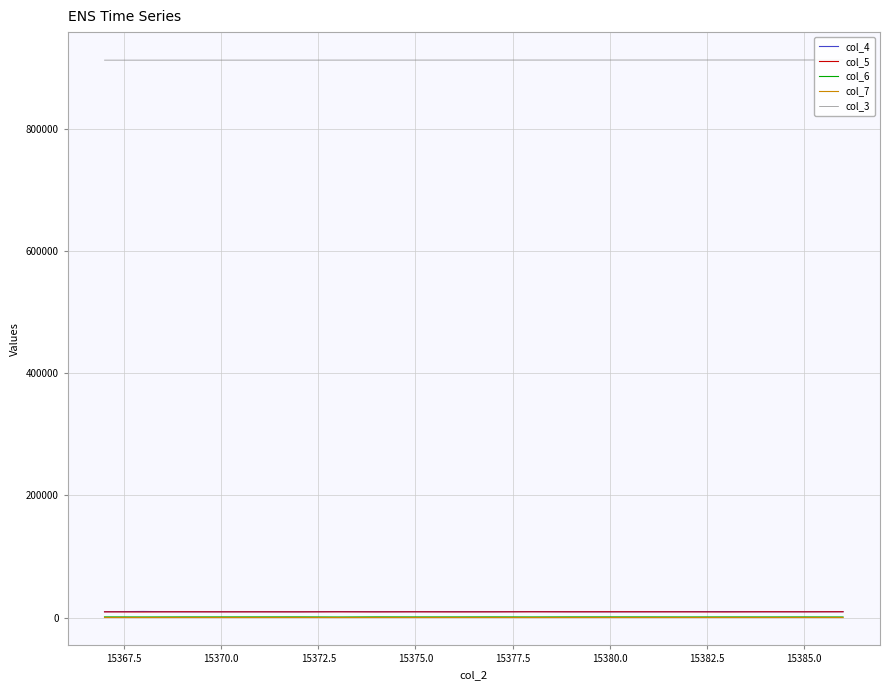

What is the greatest value displayed?

912953